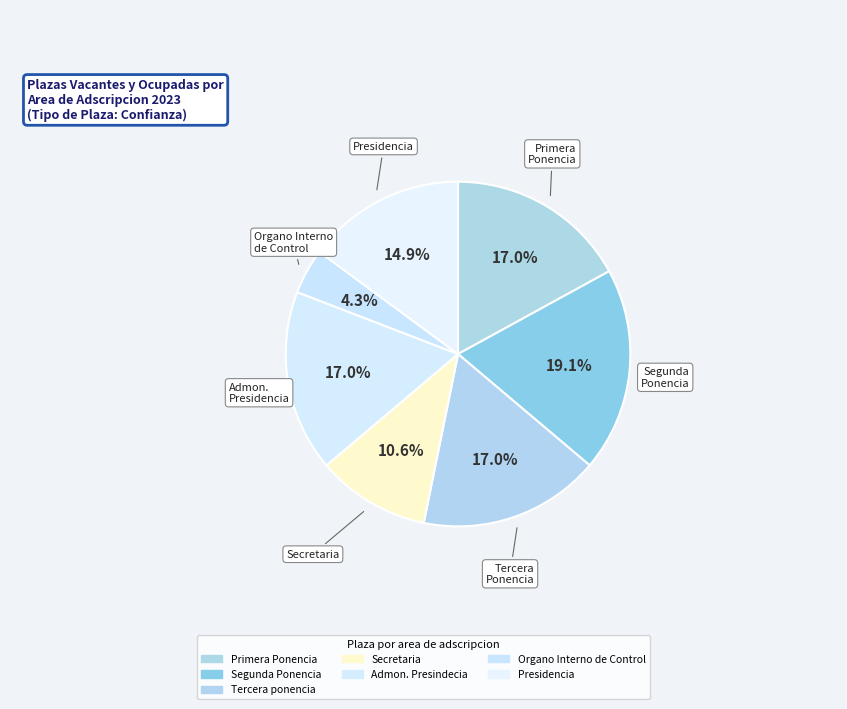

What percentage is NOT represented by Primera Ponencia?

83.0%